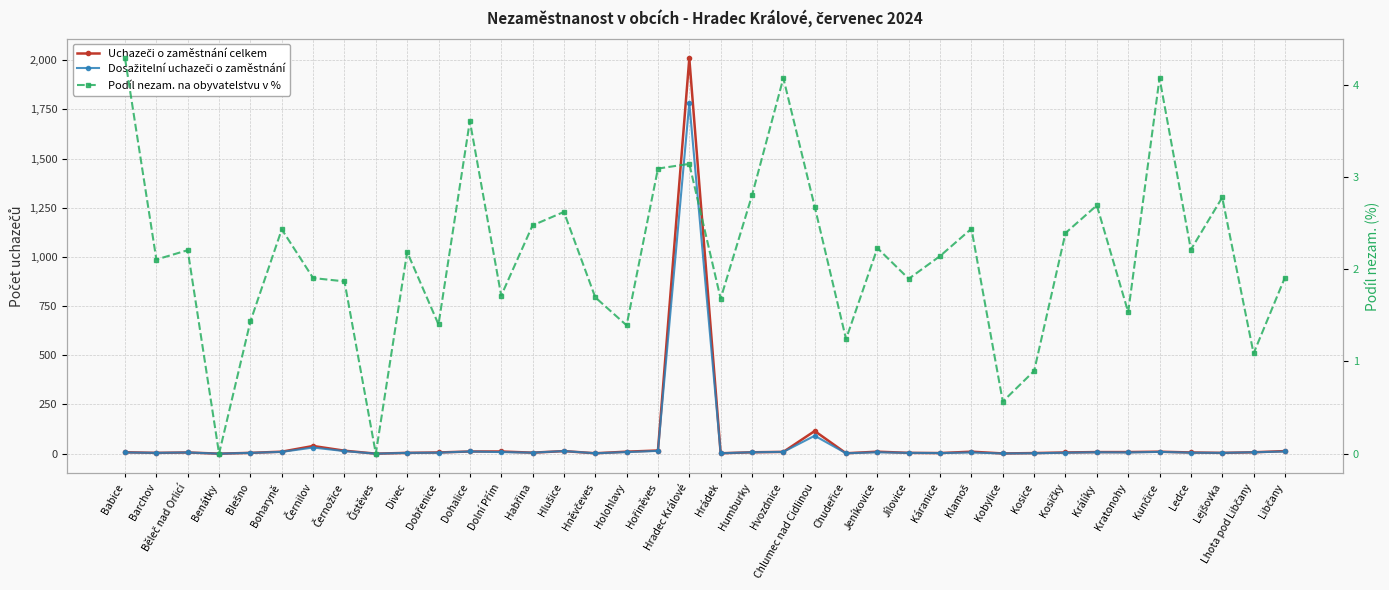

What position from the right is Lejšovka?

3